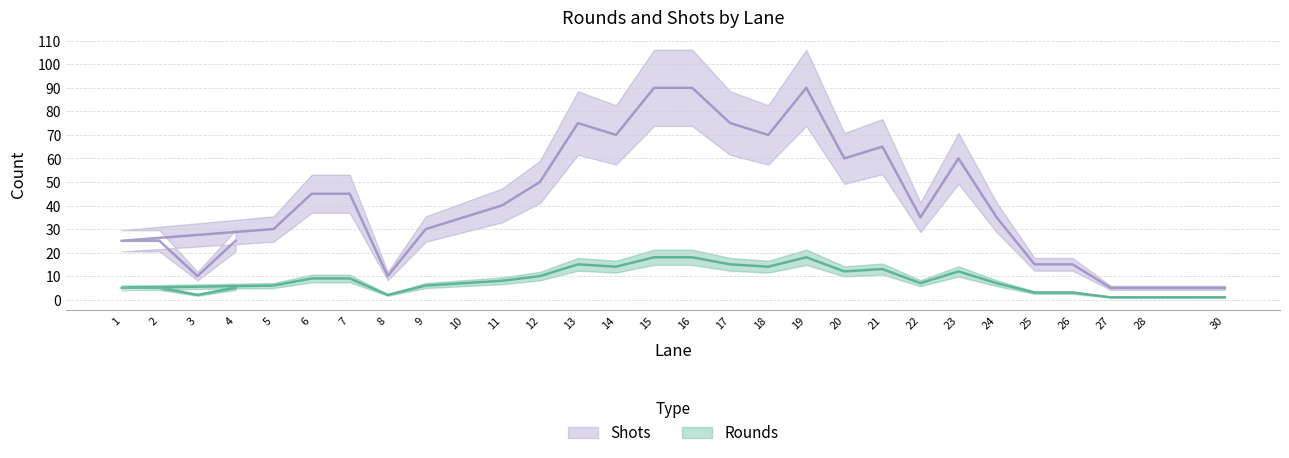

Is the value of Shots at 11 greater than the value of Rounds at 24?

No